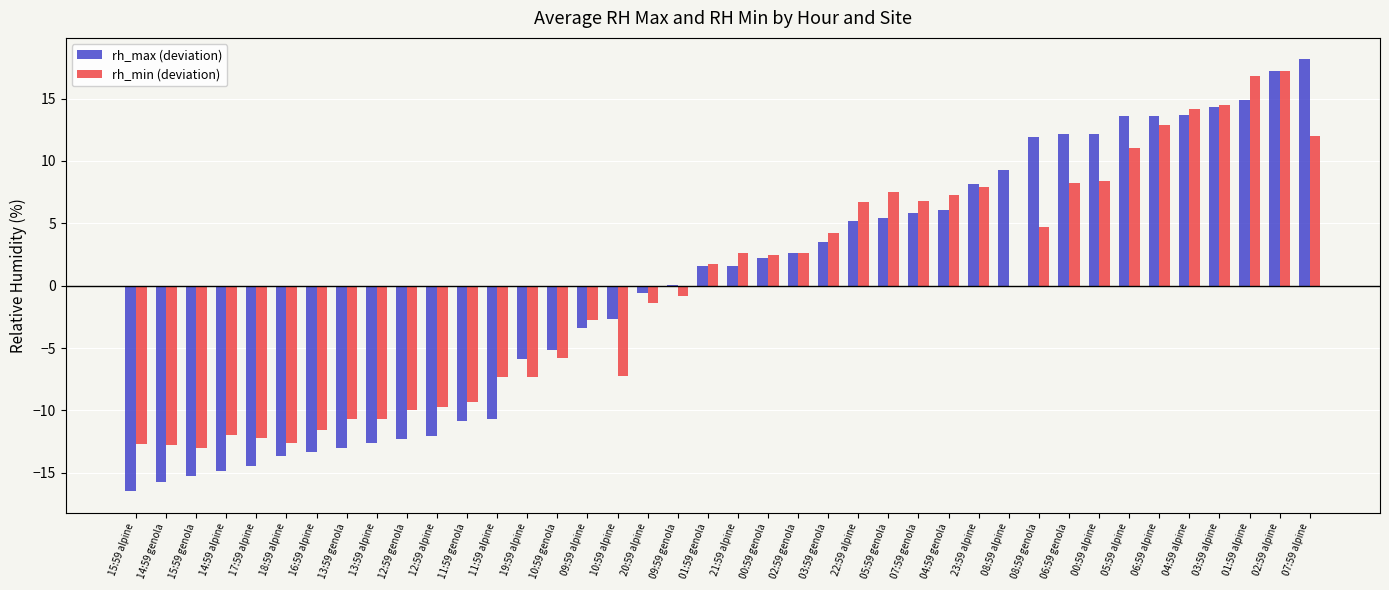

What is the spread (max minus min) of values at 20:59 alpine?

0.8